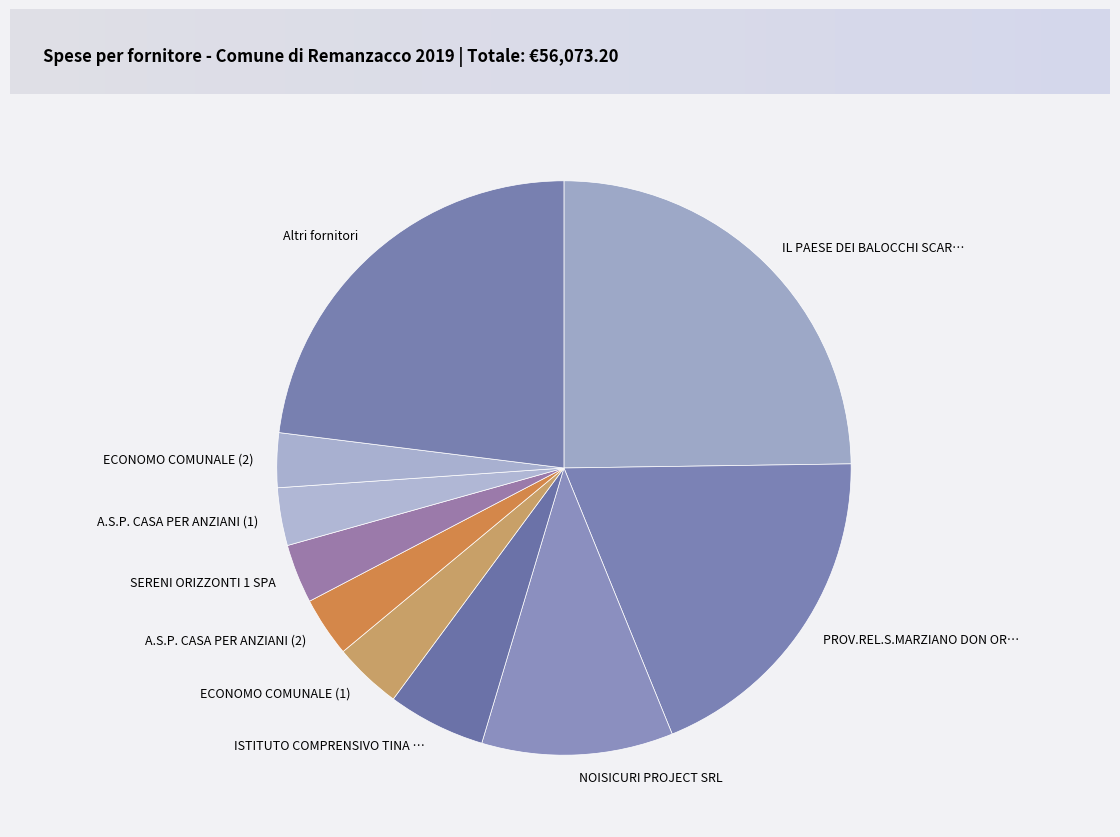

The ECONOMO COMUNALE (2) slice represents 3% of the pie. True or false?

True